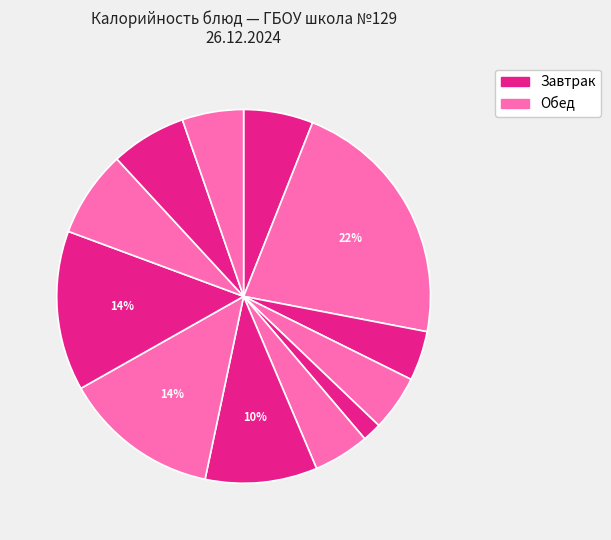

How many segments does this pie chart have?

12